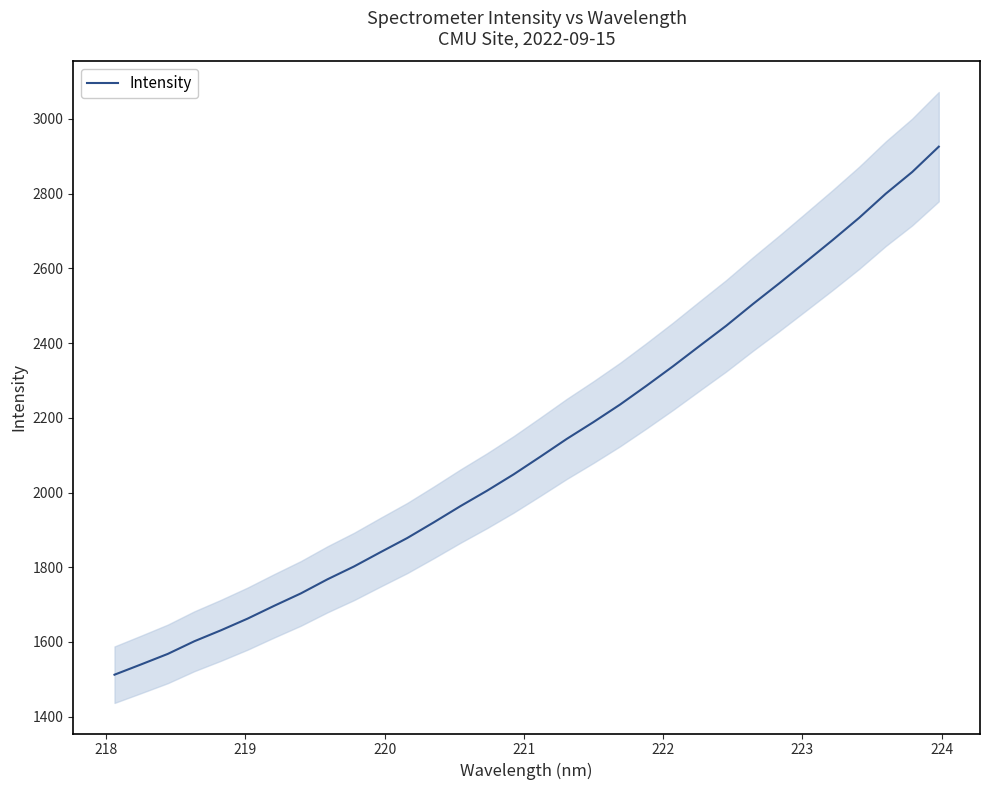

What is the lowest value of the Intensity series?

1512.4